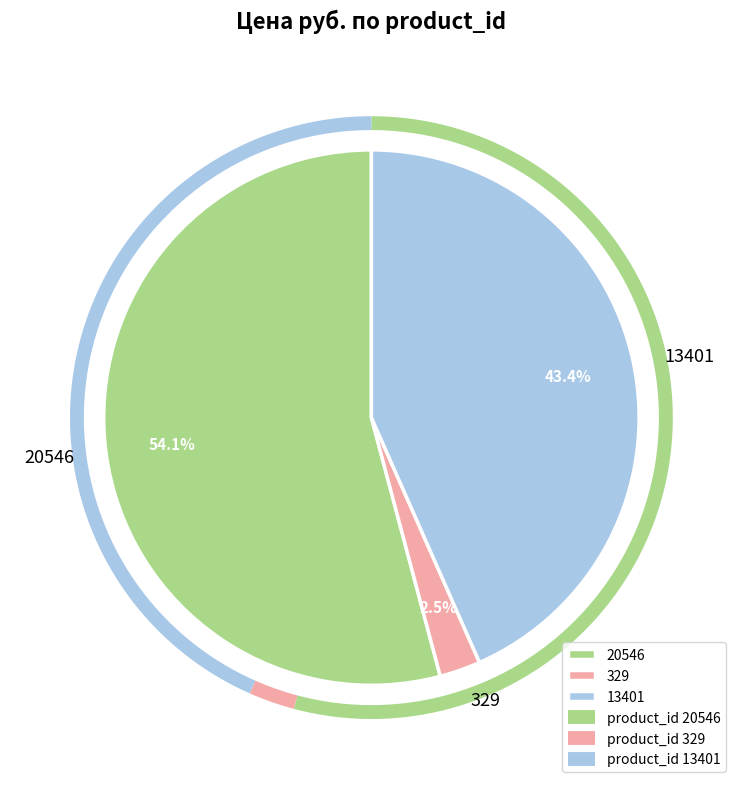

Which has a higher value, 20546 or 329?

20546